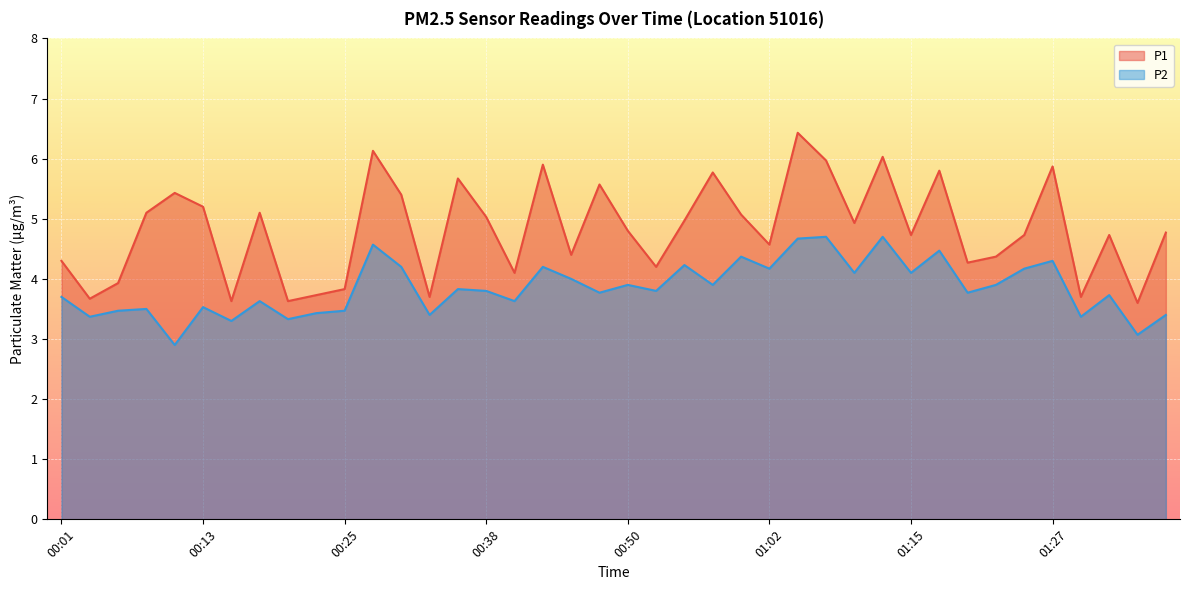

The P2 series shows 5.2 at 00:16. True or false?

False